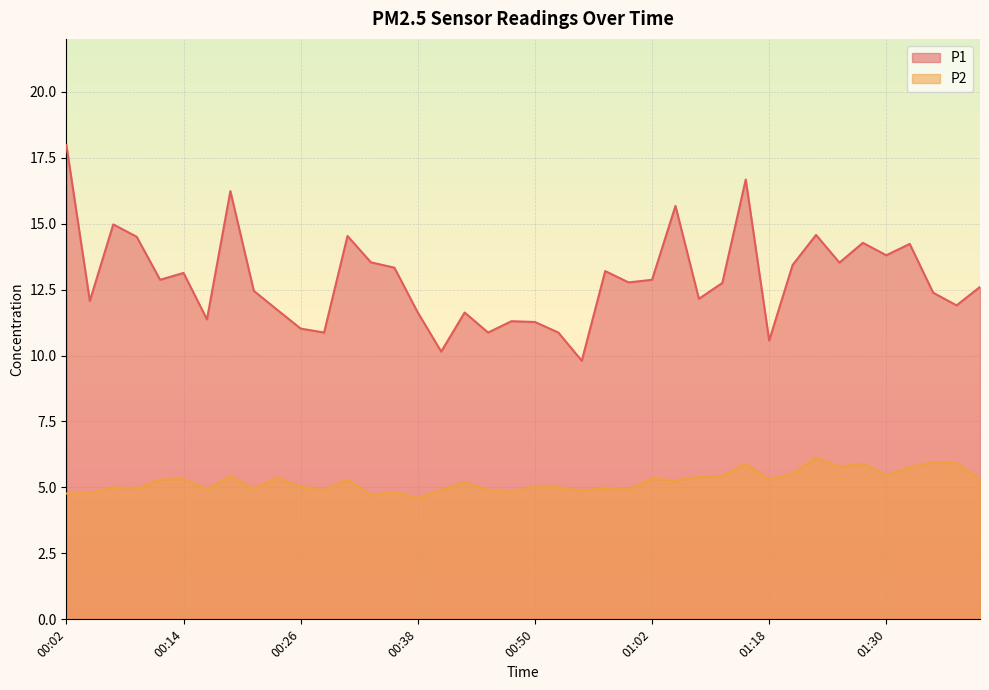

Reading right to left, list all the values displayed in this chart.

P1: 12.6	11.9	12.4	14.2	13.8	14.3	13.5	14.6	13.4	10.6	16.7	12.8	12.2	15.7	12.9	12.8	13.2	9.8	10.9	11.3	11.3	10.9	11.6	10.2	11.6	13.3	13.5	14.5	10.9	11.0	11.7	12.4	16.2	11.4	13.1	12.9	14.5	15.0	12.1	18.0
P2: 5.3	5.9	6.0	5.8	5.5	5.9	5.8	6.1	5.5	5.3	5.9	5.4	5.4	5.3	5.3	4.9	5.0	4.9	5.0	5.0	4.8	4.9	5.2	4.9	4.6	4.8	4.7	5.3	4.9	5.0	5.4	5.0	5.4	4.9	5.3	5.3	5.0	5.0	4.8	4.8